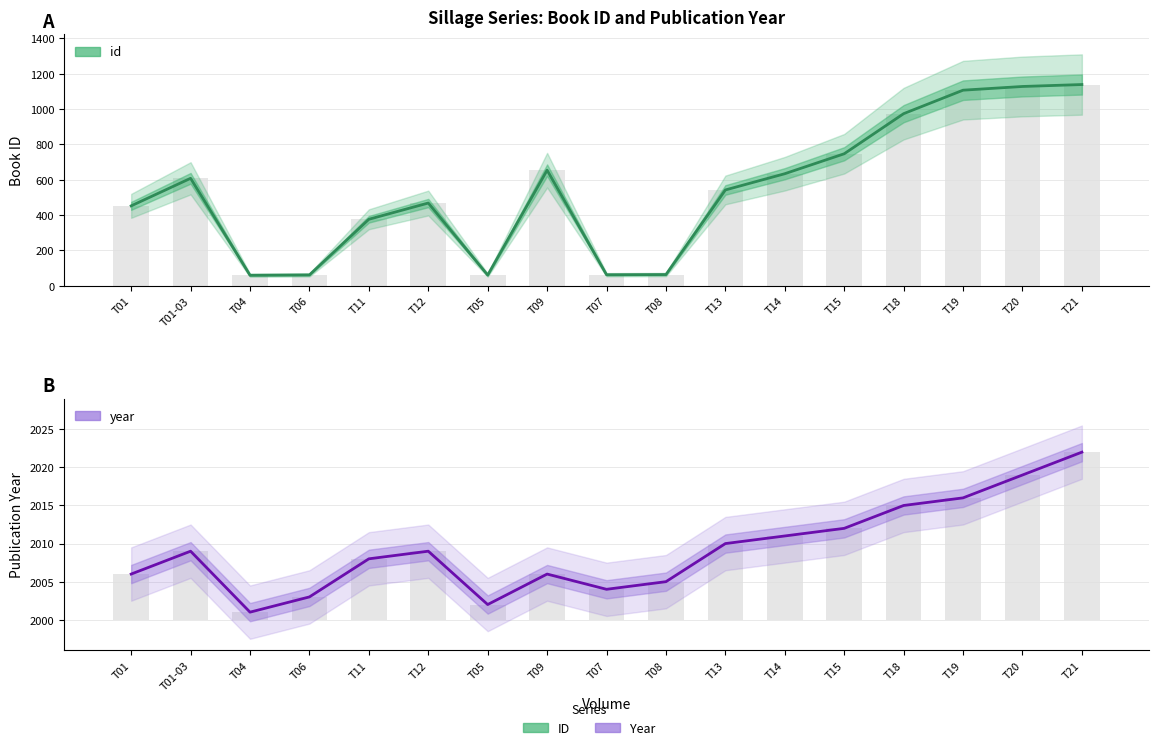

What is the lowest value of the id series?

59